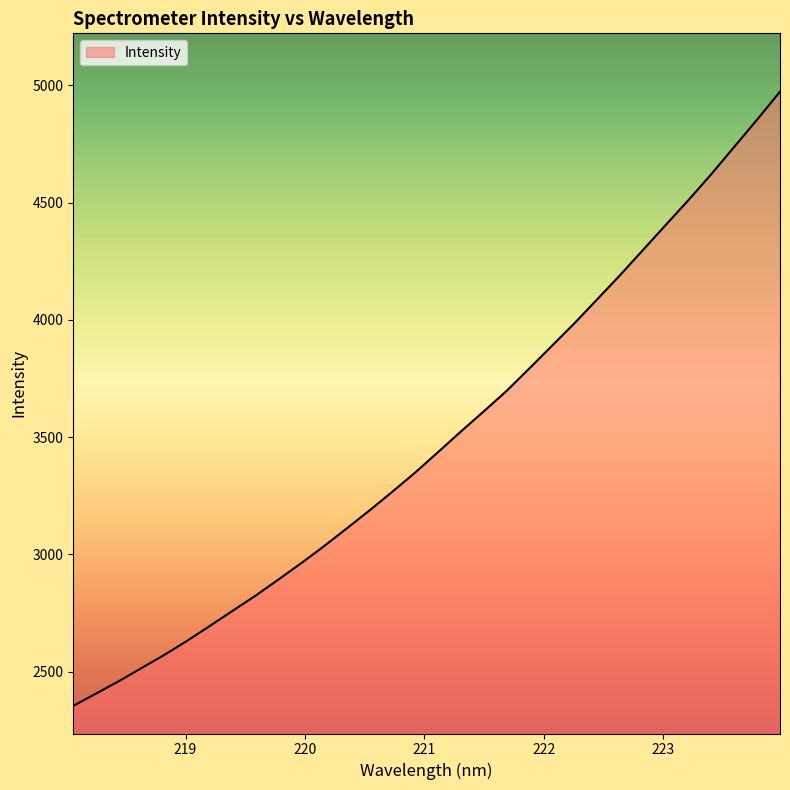

What is the difference between the maximum and minimum values?

2619.5